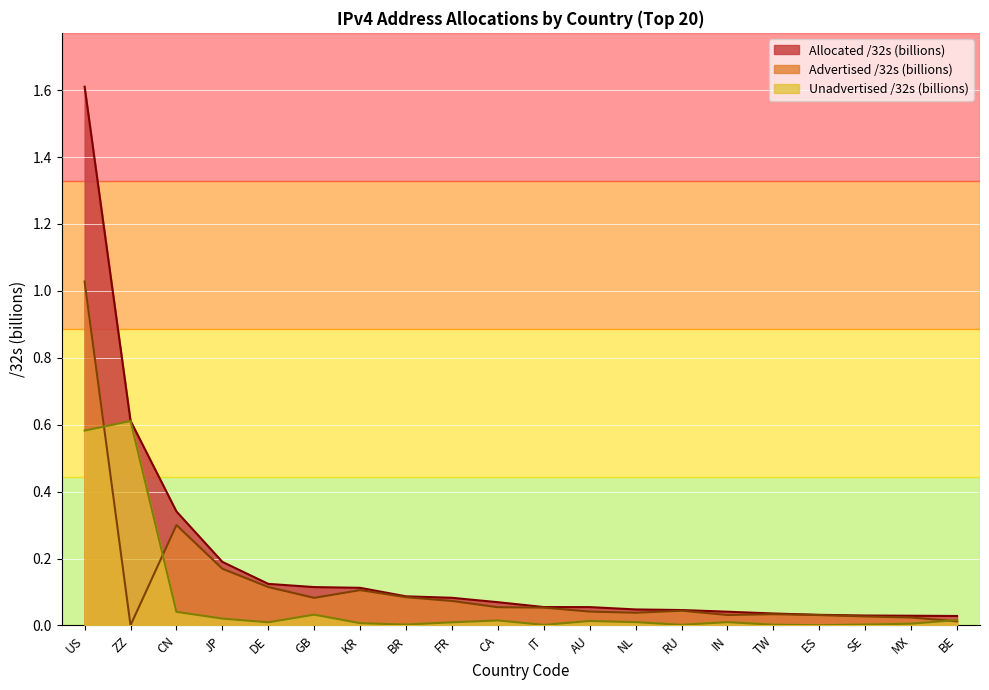

At which category does Unadvertised /32s reach its first local valley?

DE